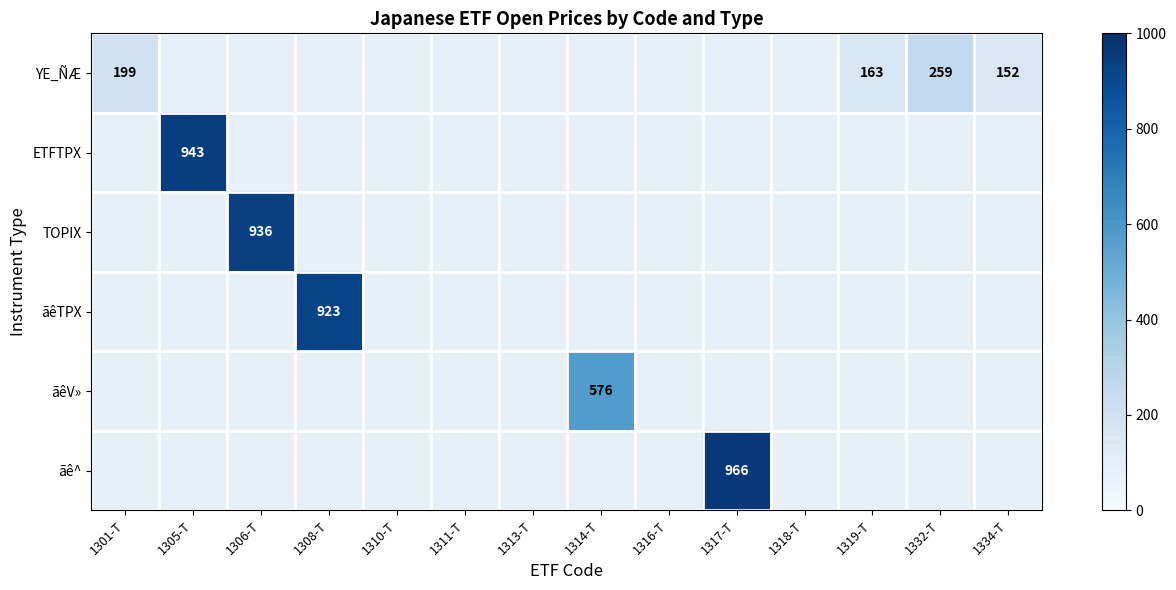

The ãê^ series shows 966 at 1317-T. True or false?

True